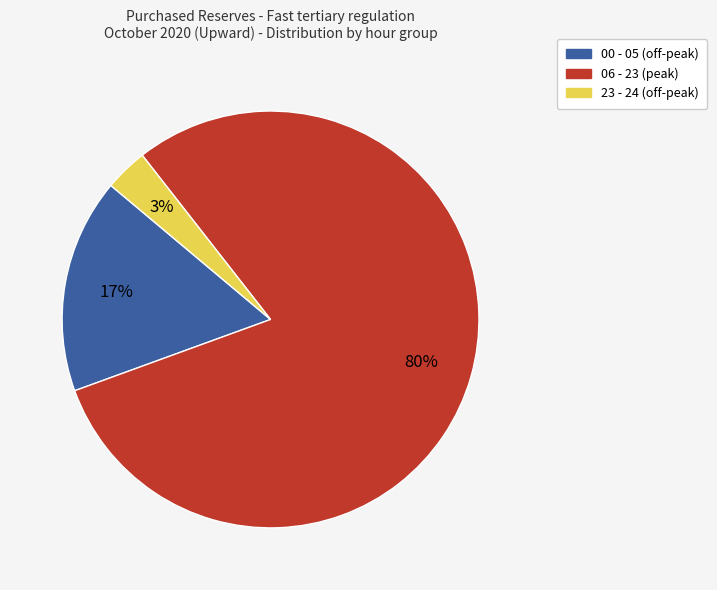

To the nearest percent, what is the difference between the largest and smallest slice percentages?

77%